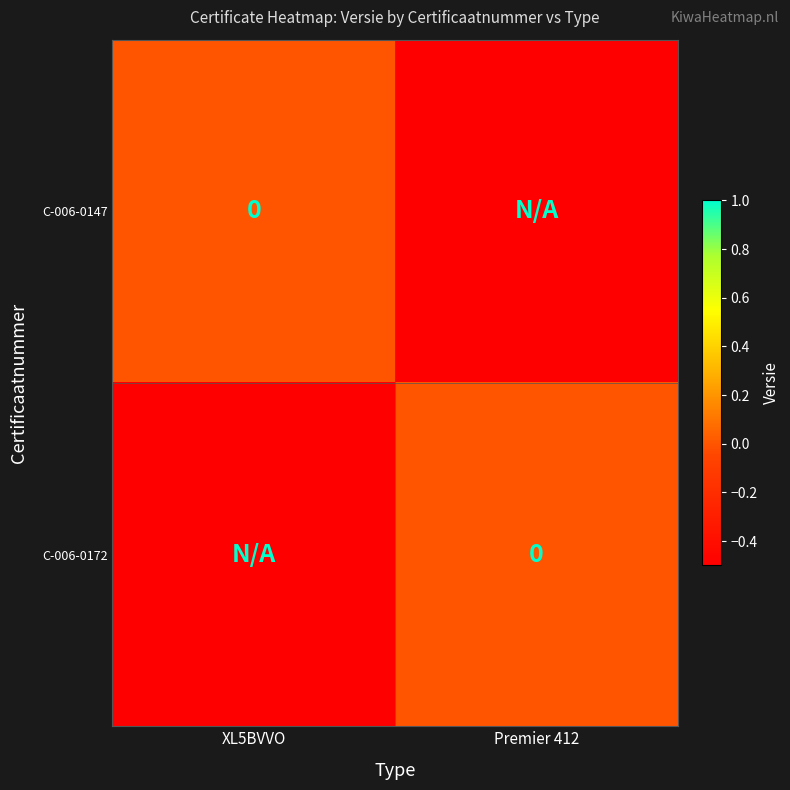

The C-006-0172 series shows -0.1 at XL5BVVO. True or false?

False